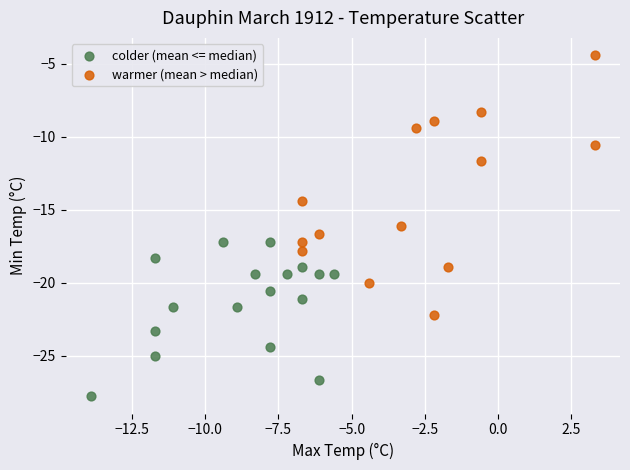

What are all the series names shown in the legend?

colder (mean <= median), warmer (mean > median)